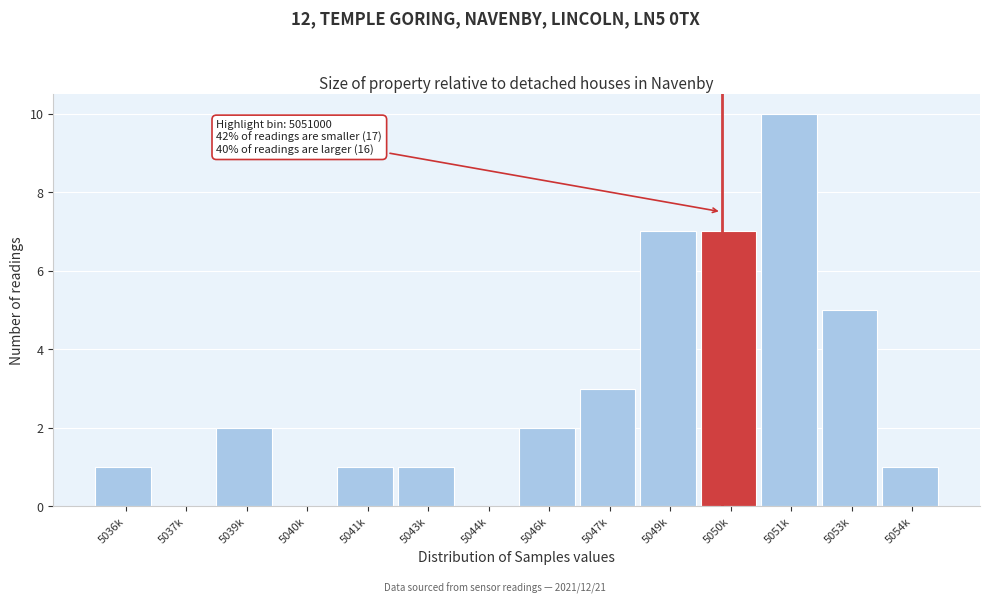

Reading left to right, what are all the values shown in this chart?

5036k=1	5037k=0	5039k=2	5040k=0	5041k=1	5043k=1	5044k=0	5046k=2	5047k=3	5049k=7	5050k=7	5051k=10	5053k=5	5054k=1